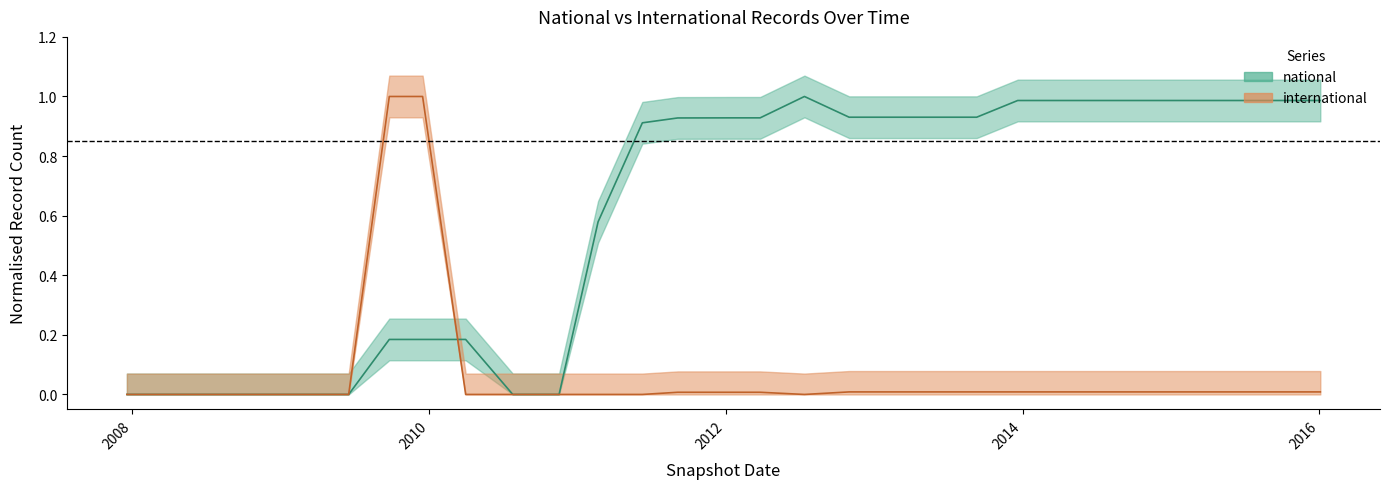

What is the sum of all international values?

2.1